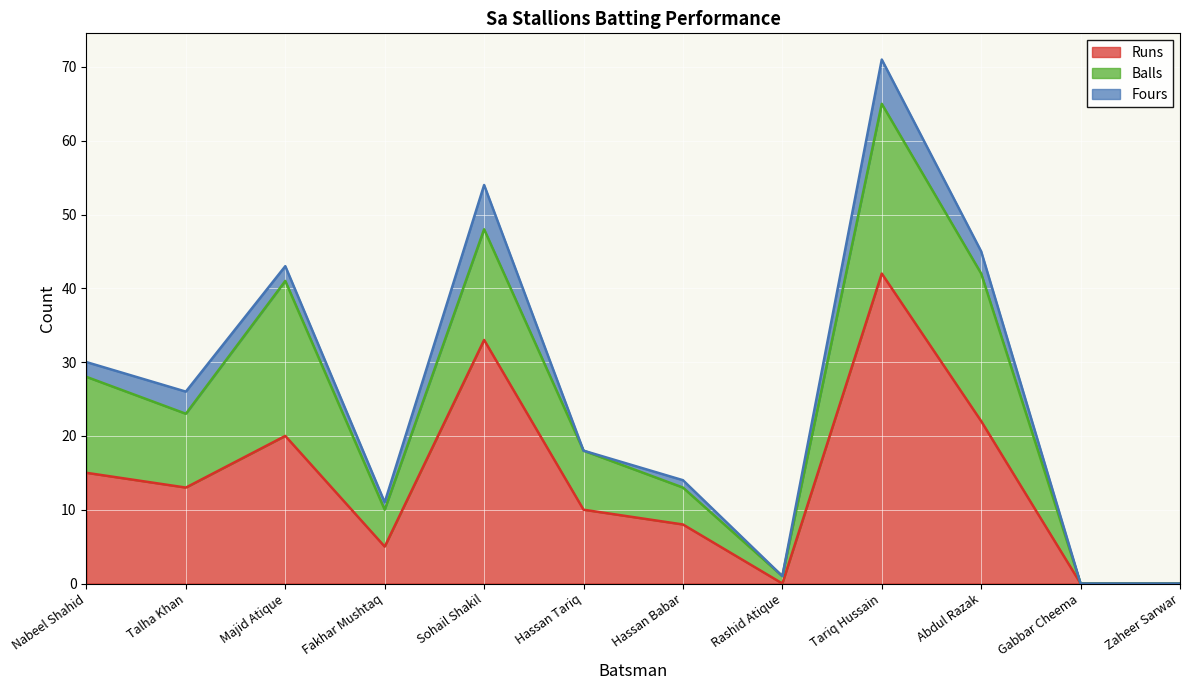

Which series has the largest total across all categories?

Runs